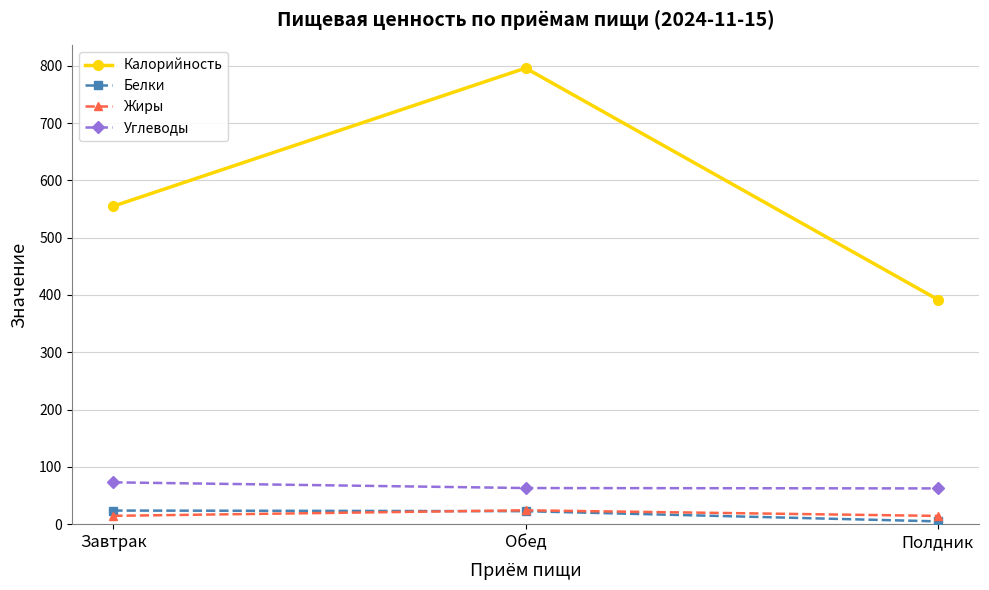

Which series has the widest spread of values?

Калорийность